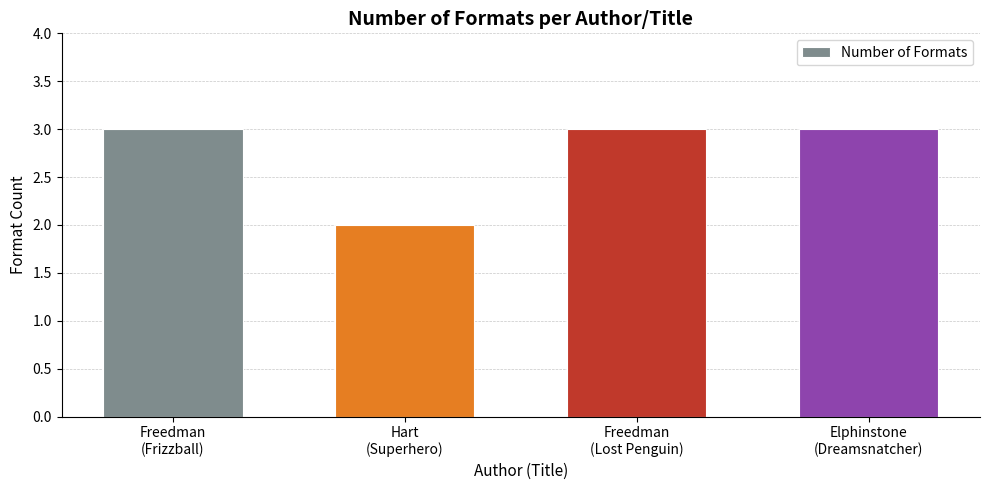

What is the maximum value shown in the chart?

3